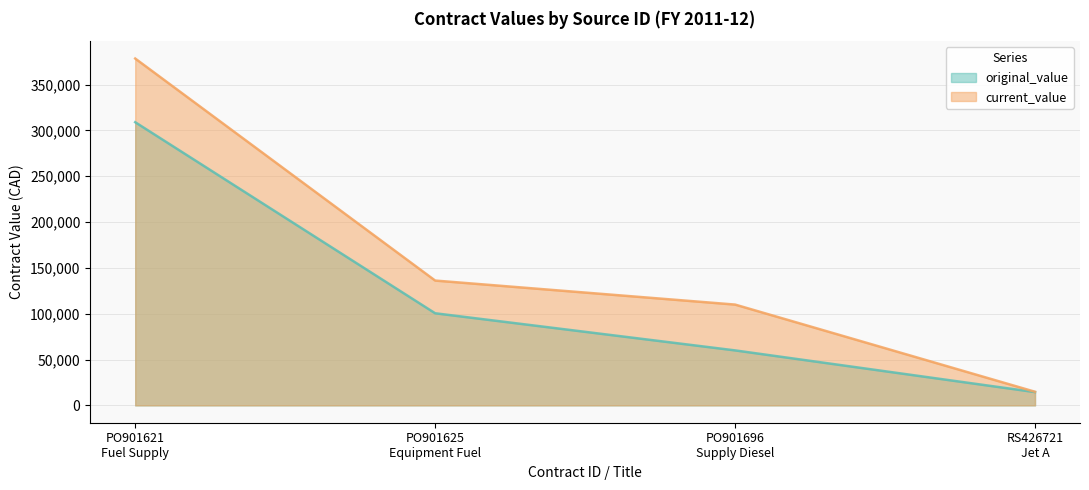

The value of original_value at PO901625
Equipment Fuel is 52449. True or false?

False